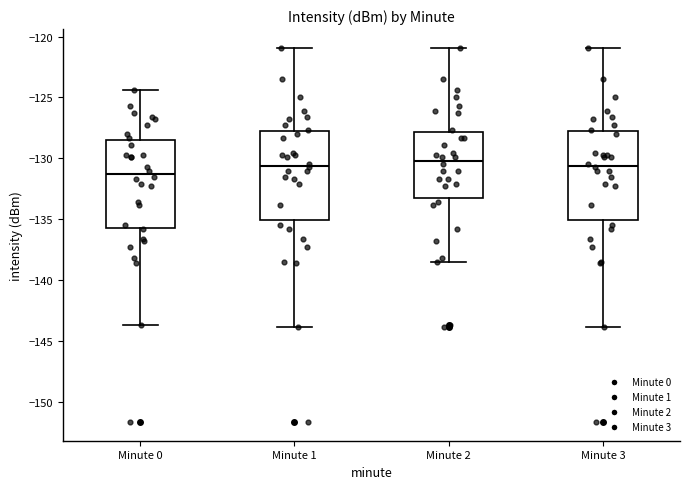

Where does the median line of the box for Minute 1 sit on the y-axis? The values are not printed on the chart, so give them approximately, as read against the axis.

-130.5